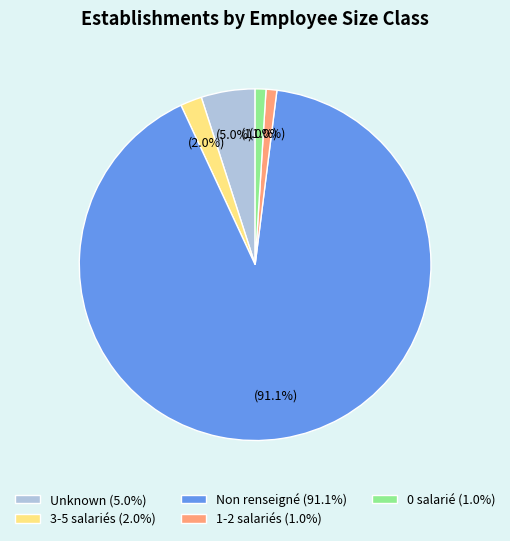

Is there a majority slice in this chart?

Yes